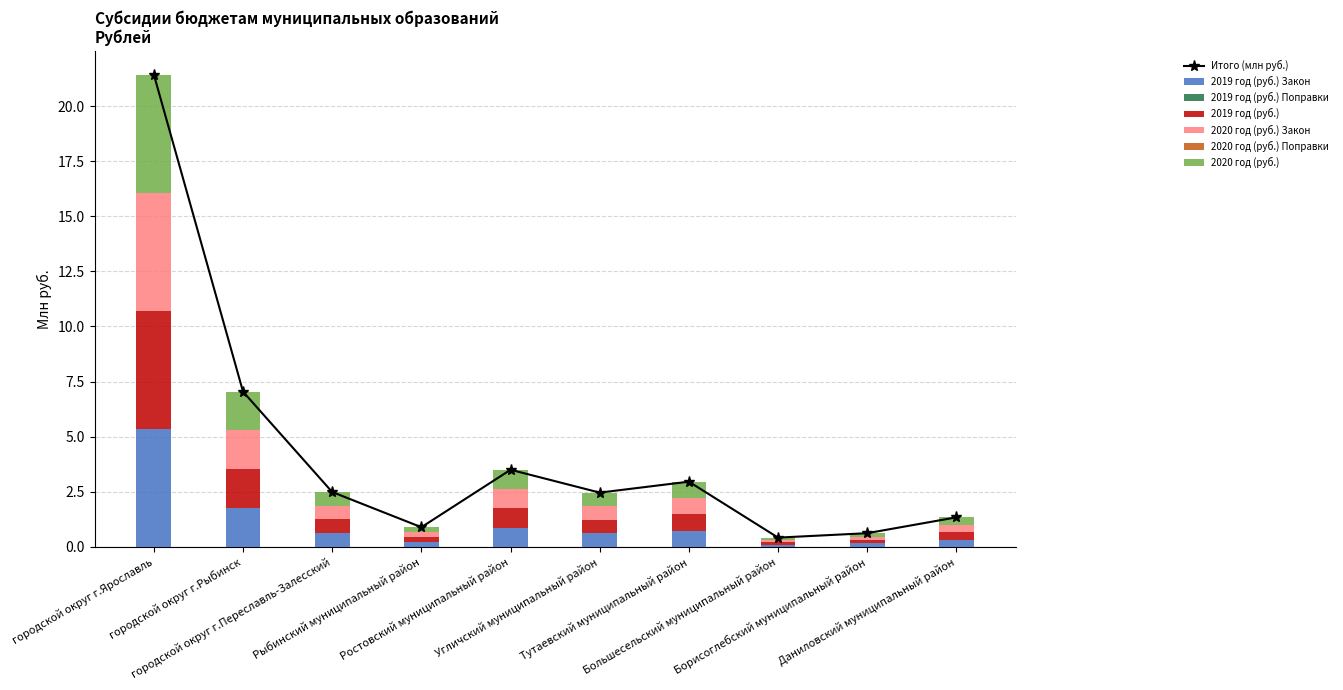

Is the value of 2019 год (руб.) at Большесельский муниципальный район greater than the value of 2020 год (руб.) at Рыбинский муниципальный район?

No